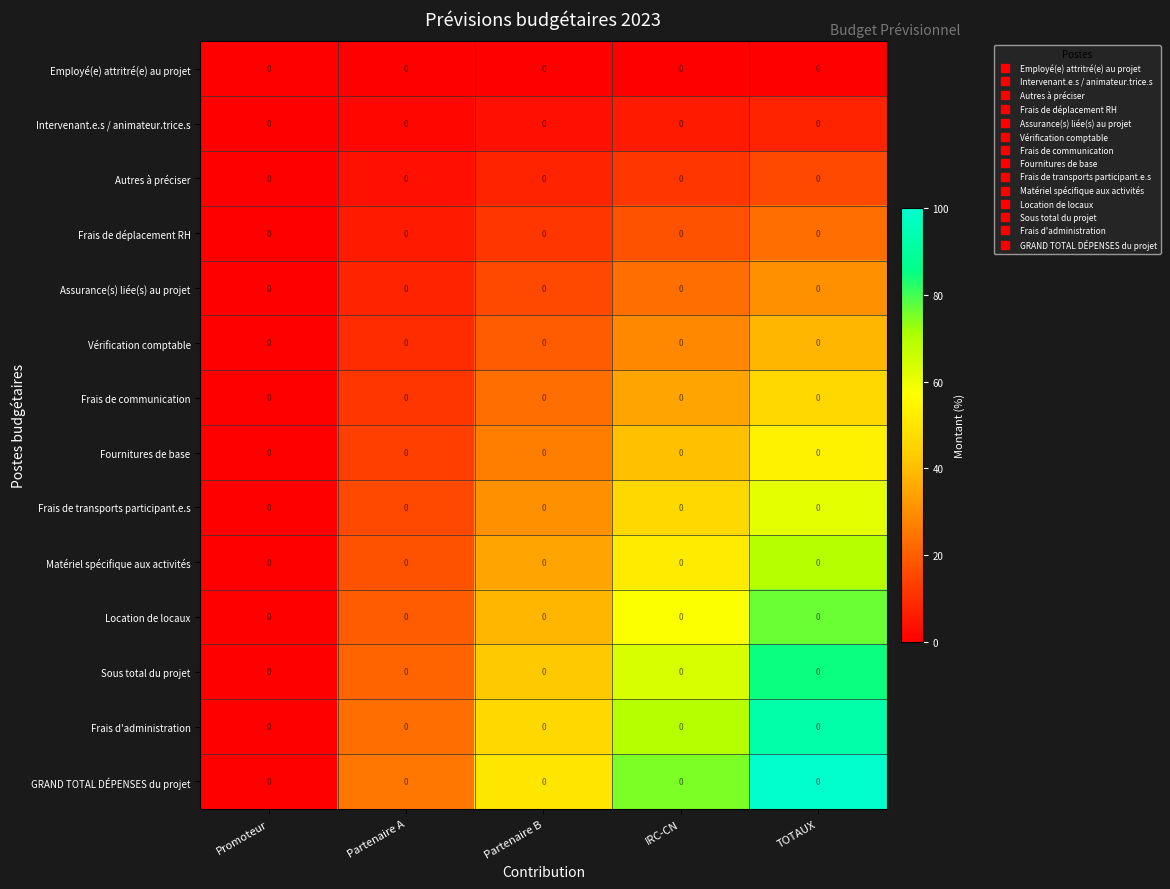

At which category is the sum across all series the highest?

TOTAUX